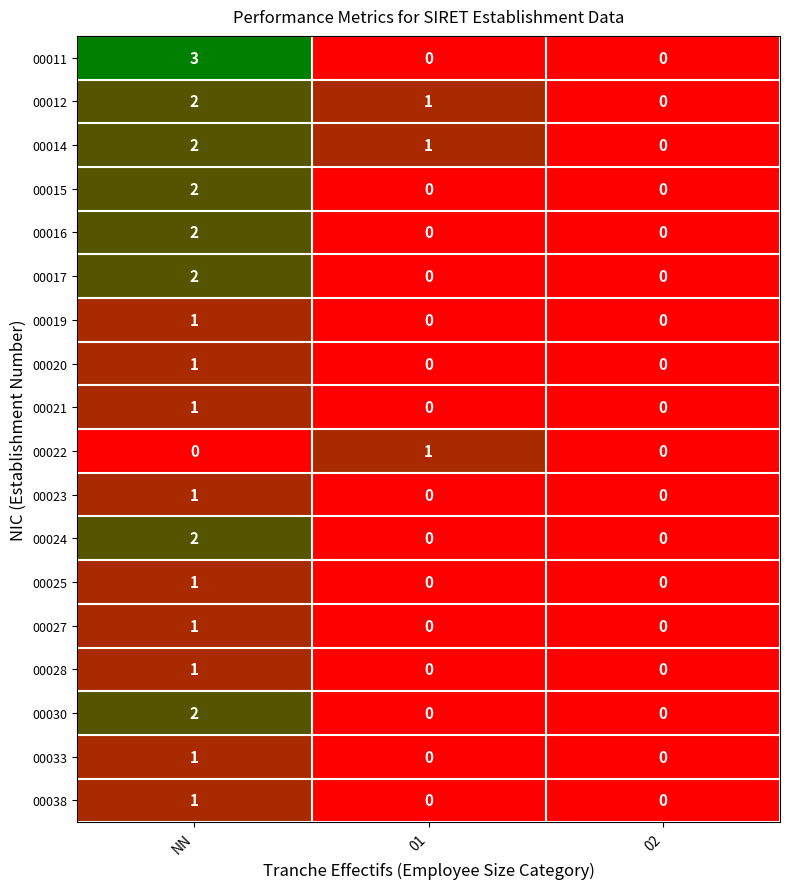

Which category has the highest value in the 00012 series?

NN